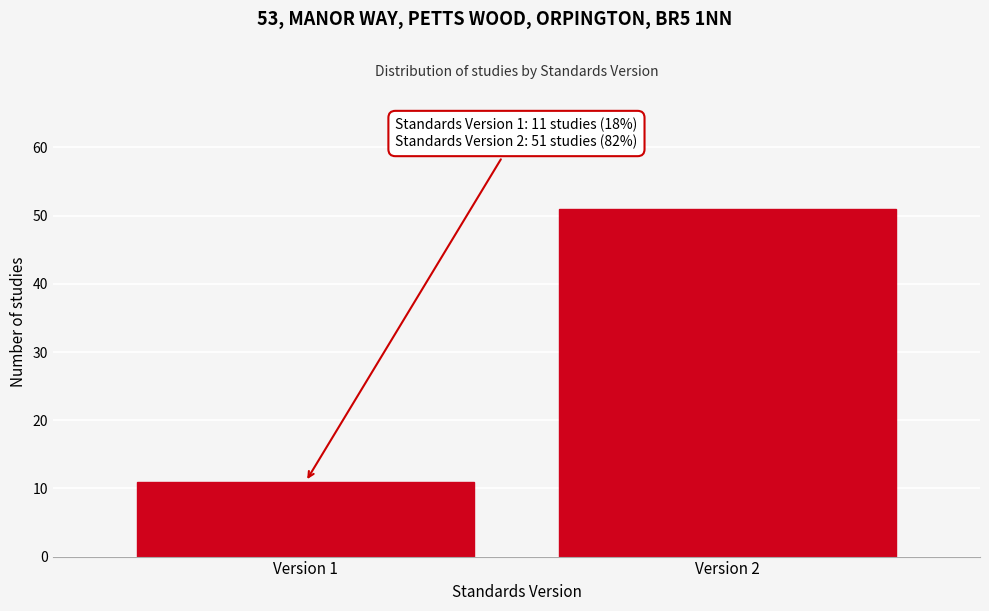

Reading right to left, list all the values displayed in this chart.

51	11